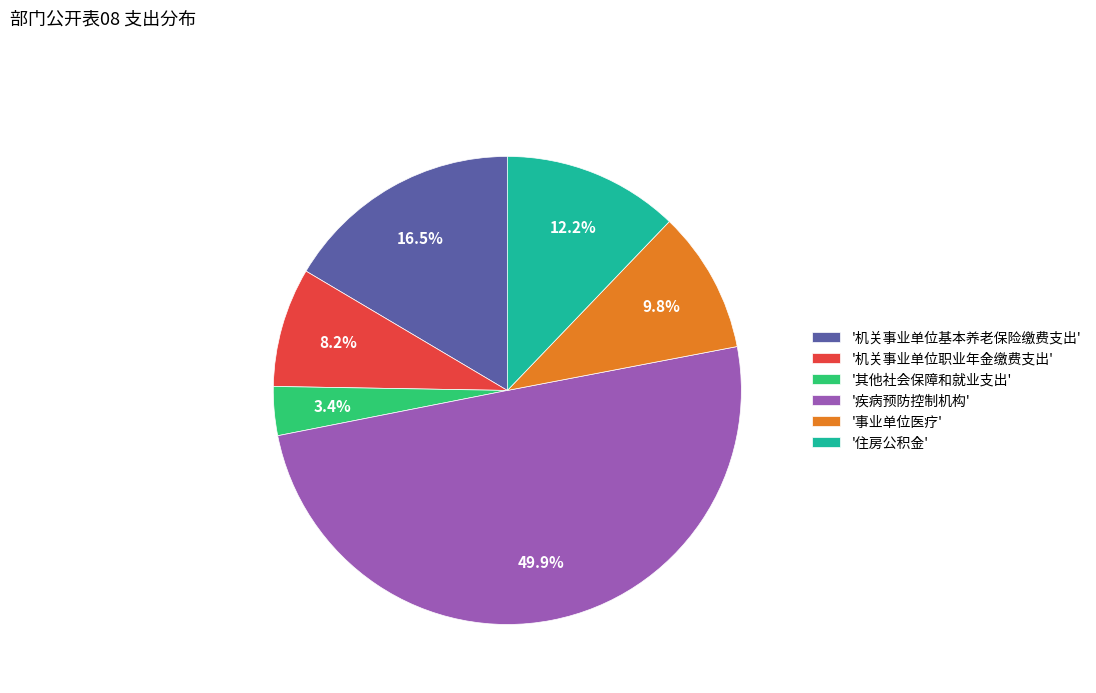

Which slice is the smallest?

'其他社会保障和就业支出'